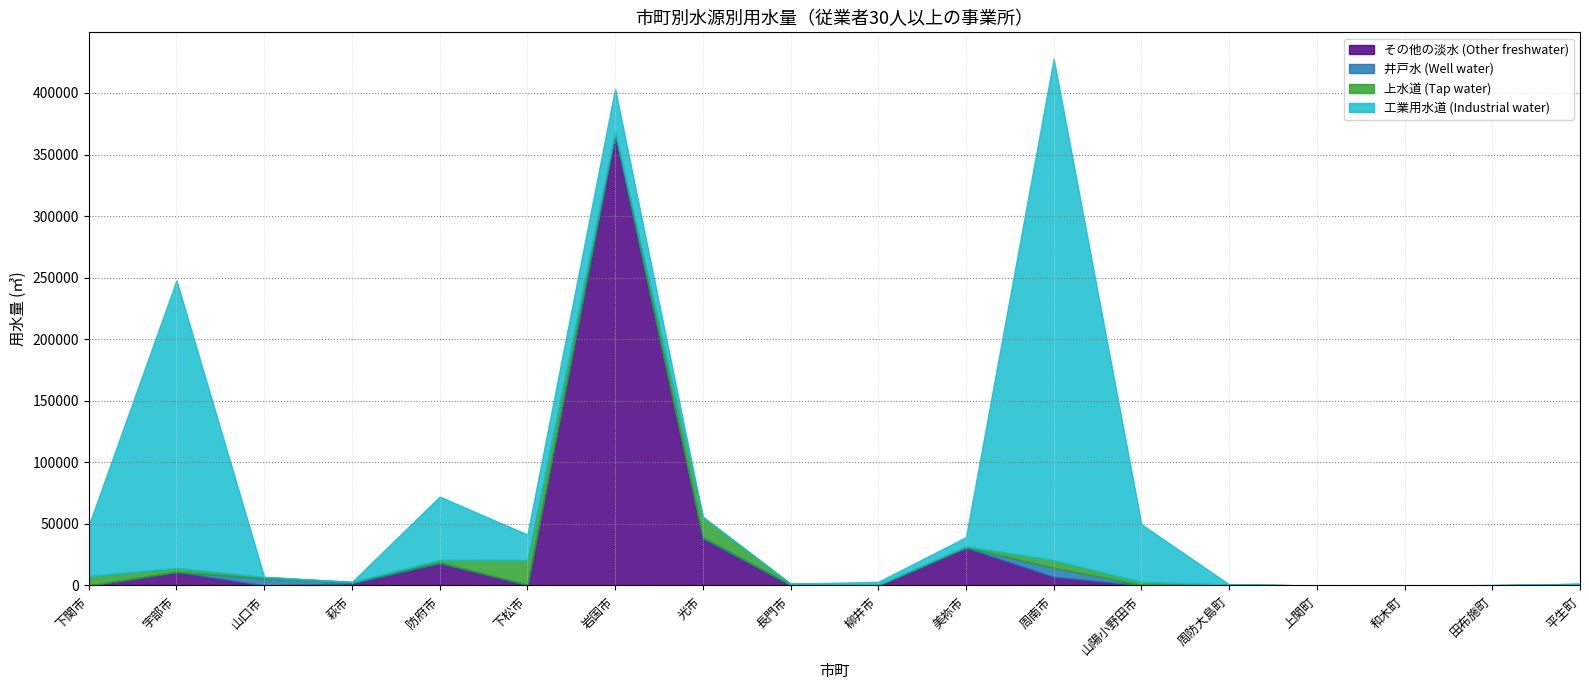

How many lines are shown in the chart?

4